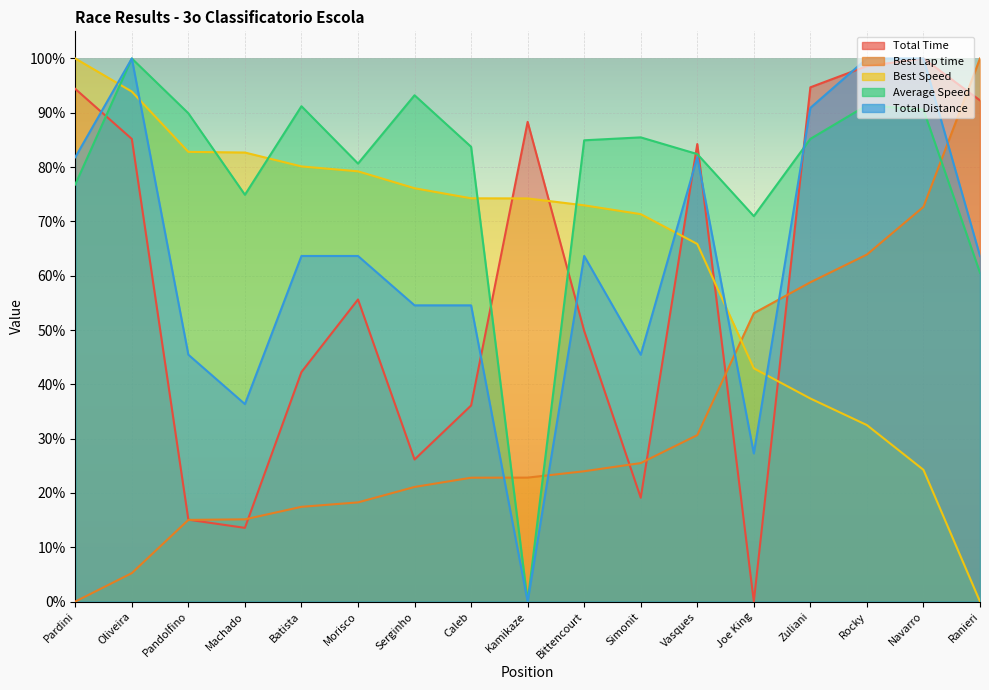

List the series in order of their peak value, highest first.

Total Time, Best Lap time, Best Speed, Average Speed, Total Distance